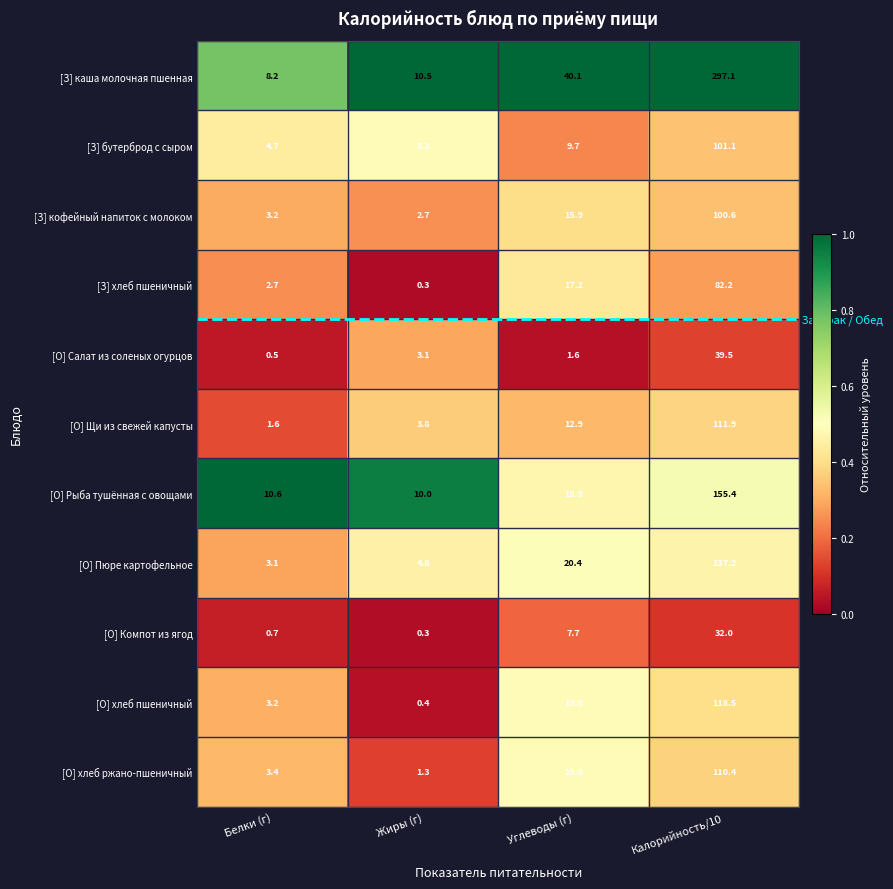

What is the minimum value for [З] каша молочная пшенная?

8.2